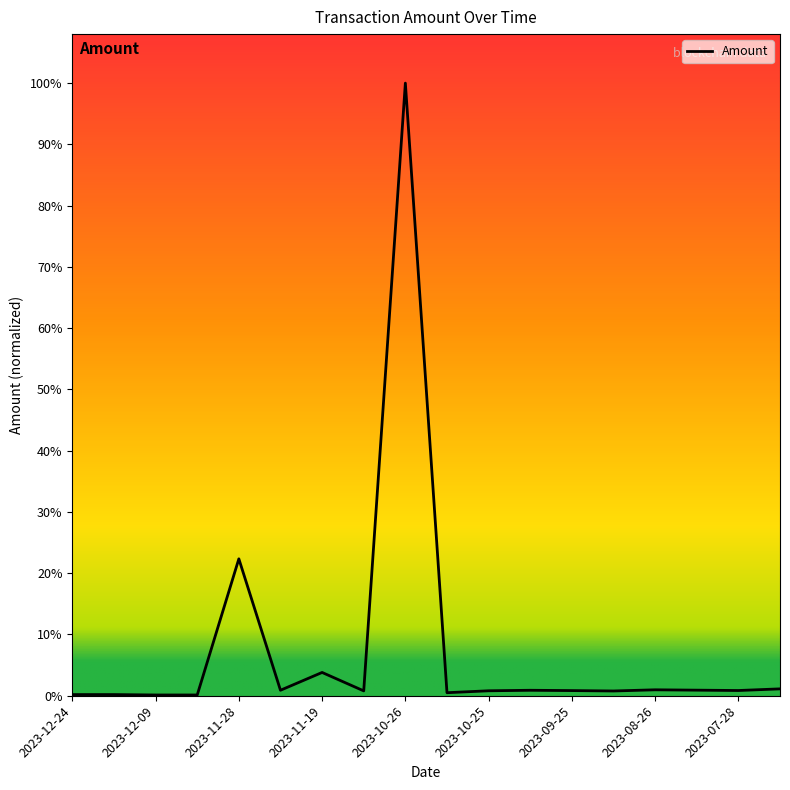

Reading right to left, extract all data points from this chart.

1000.0	760.1	811.0	863.1	690.7	749.6	794.6	720.4	442.0	89000.0	707.4	3383.7	798.6	19888.4	110.5	110.5	169.3	169.1